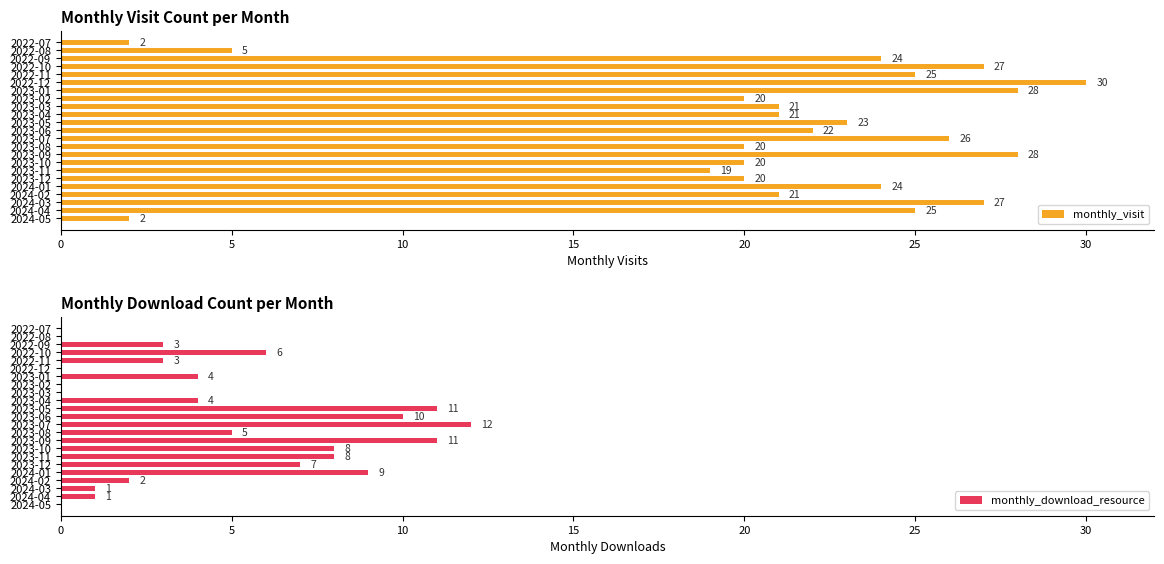

Where is monthly_visit nearest to the value 16?

2023-11